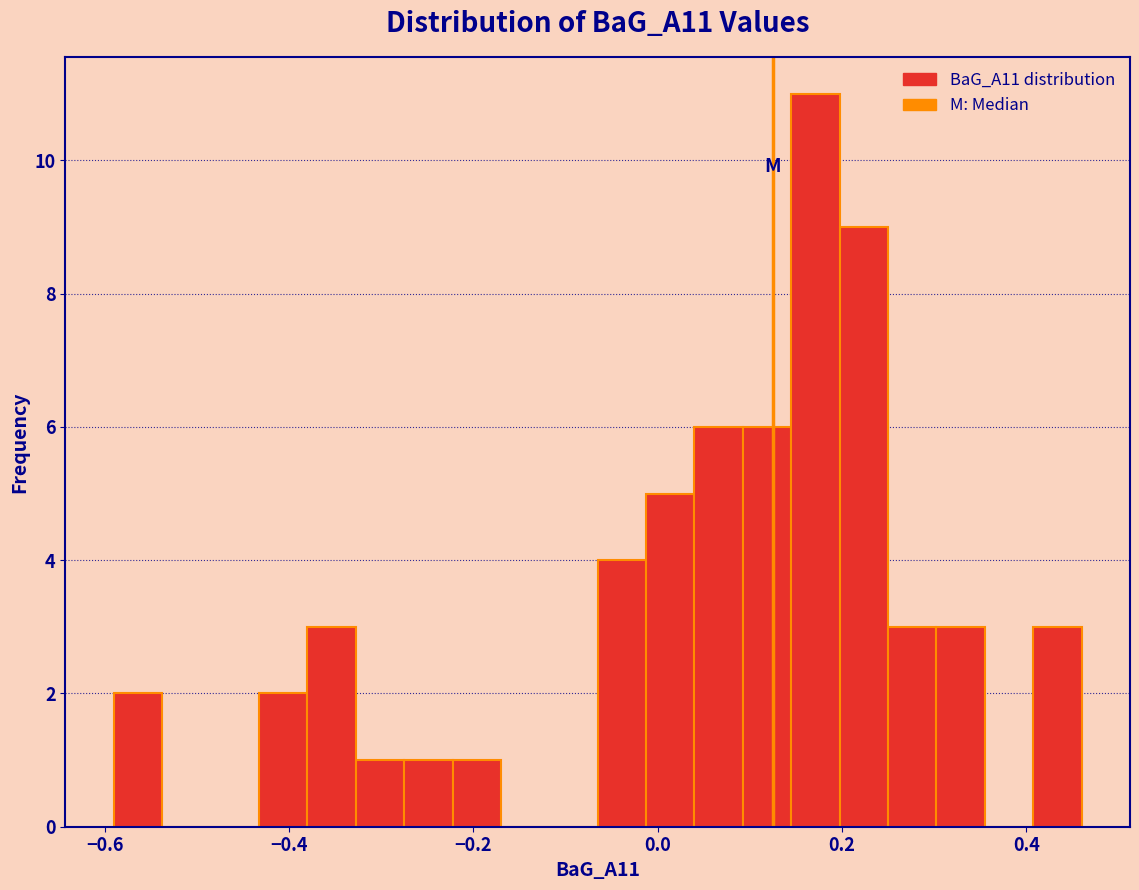

Around what value on the x-axis is the tallest bar? Give the approximate position of its centre, as read against the axis.

0.18